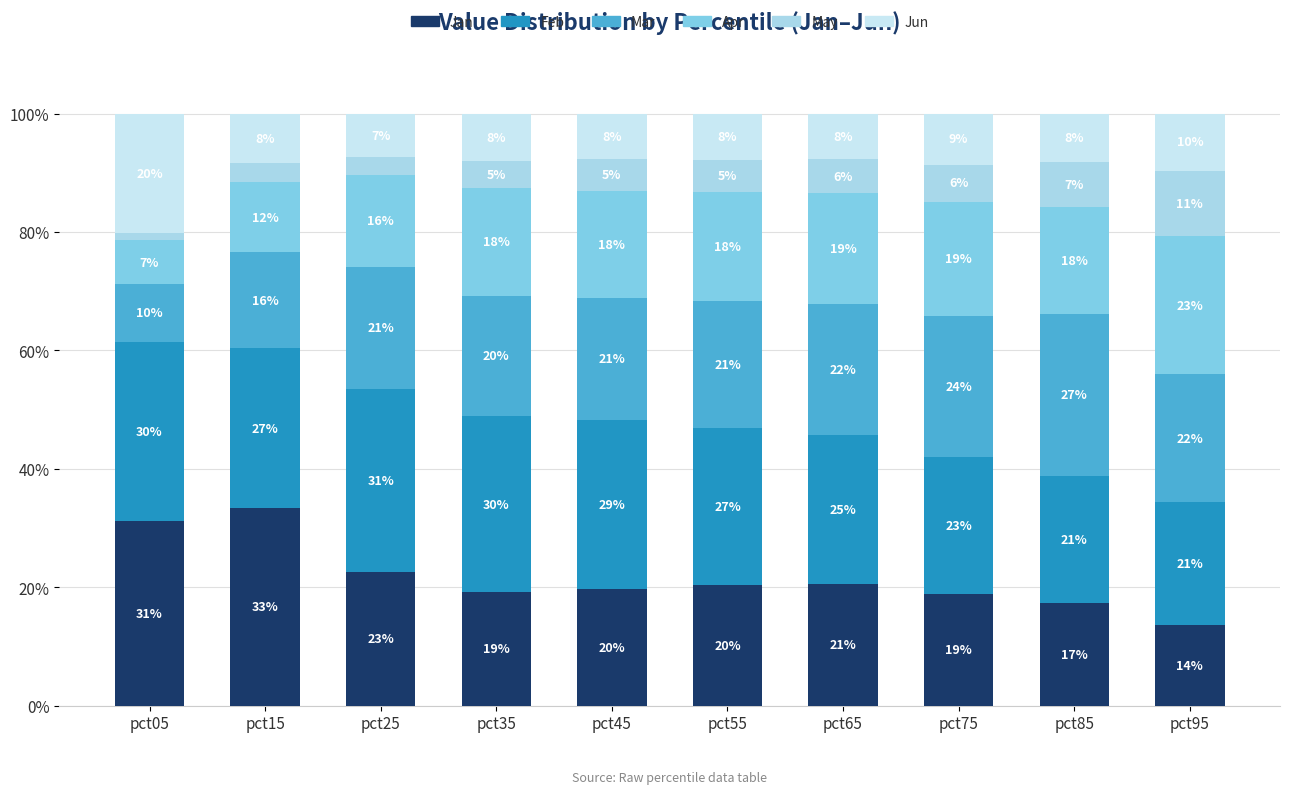

What are all the series names shown in the legend?

Jan, Feb, Mar, Apr, May, Jun